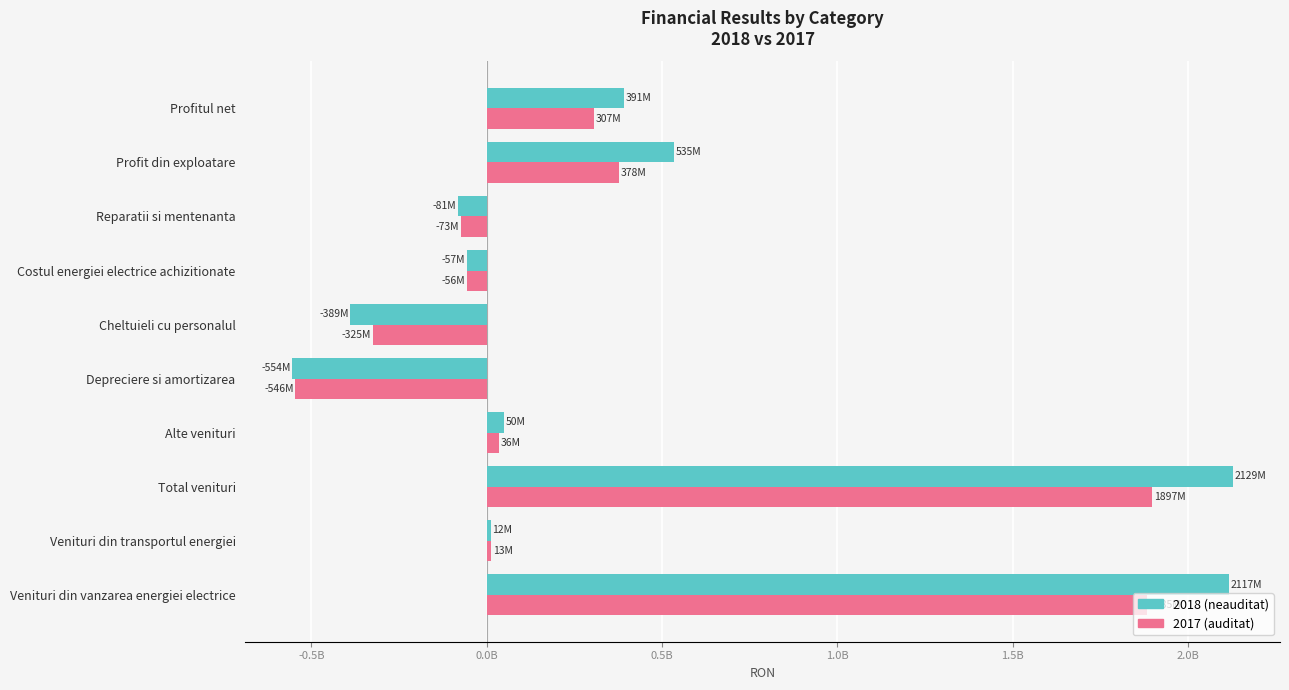

Which label corresponds to the smallest value in the chart?

Depreciere si amortizarea